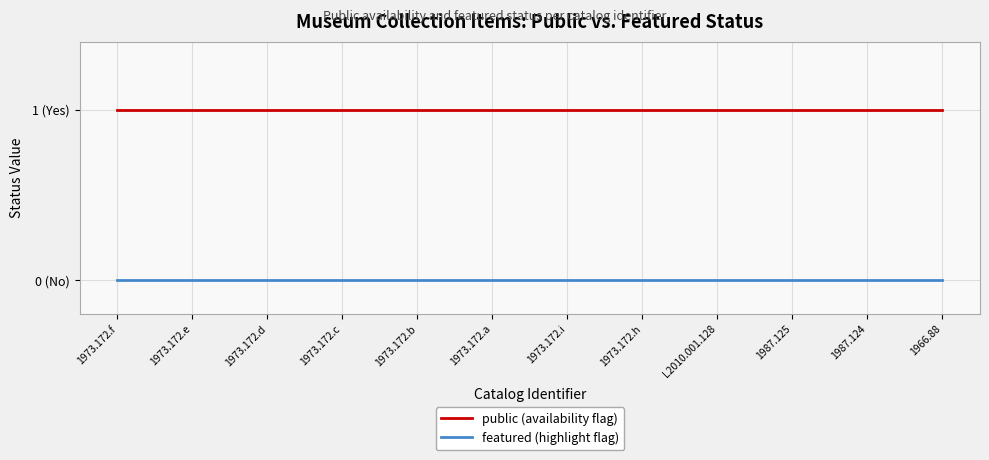

Does the chart have visible grid lines?

Yes